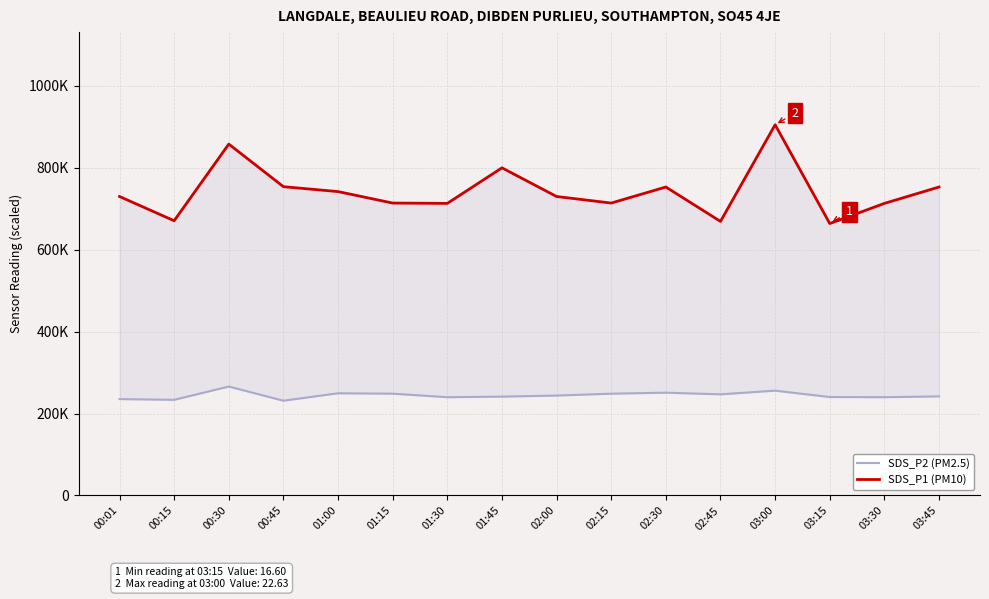

What is the average value of the SDS_P1 (PM10) series?

742750.0